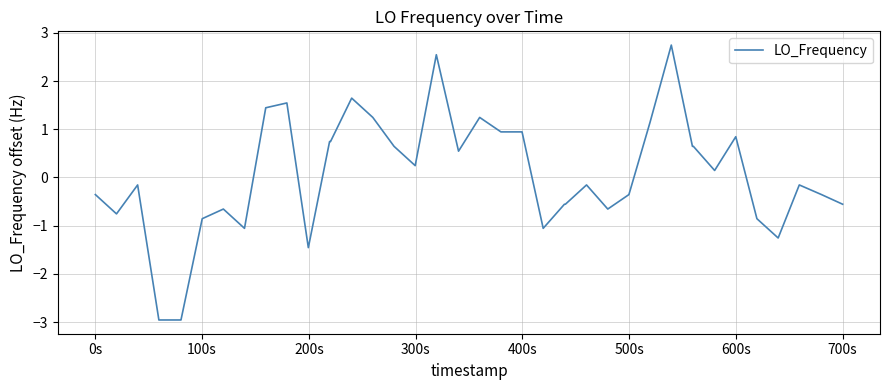

What is the smallest value displayed?

-3.0